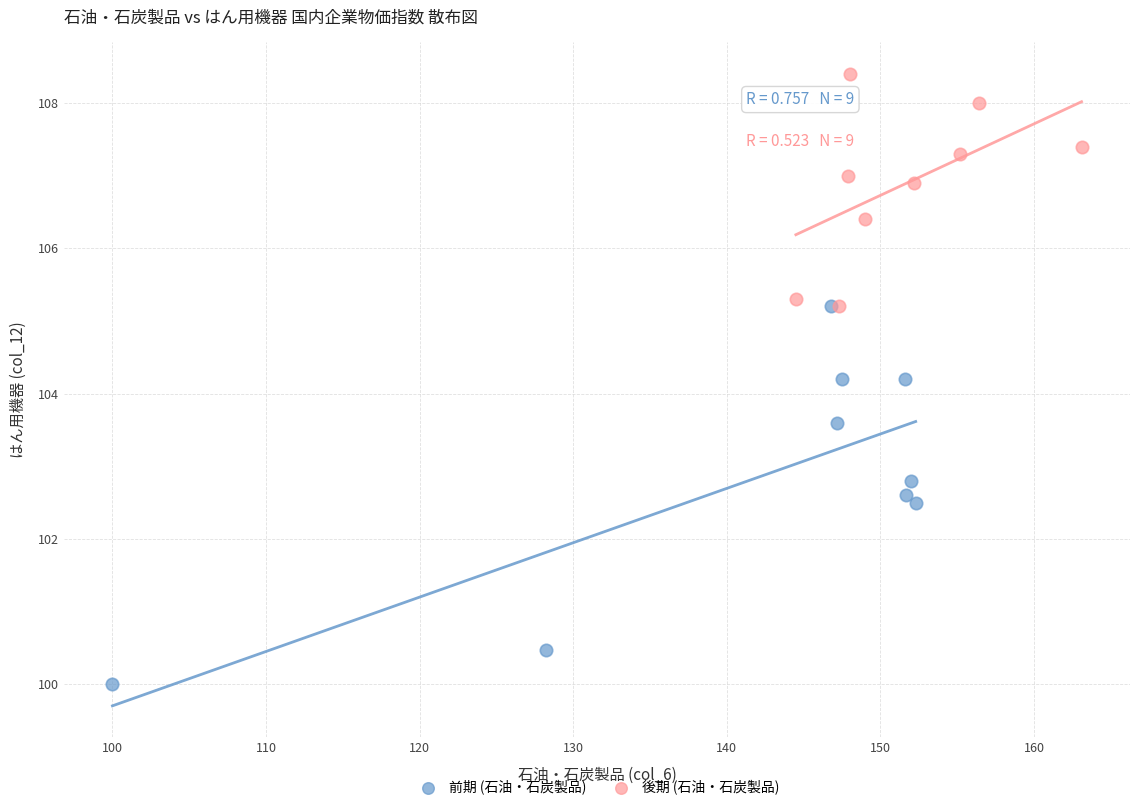

Which series has the largest Y range (max minus min)?

前期 (石油・石炭製品)